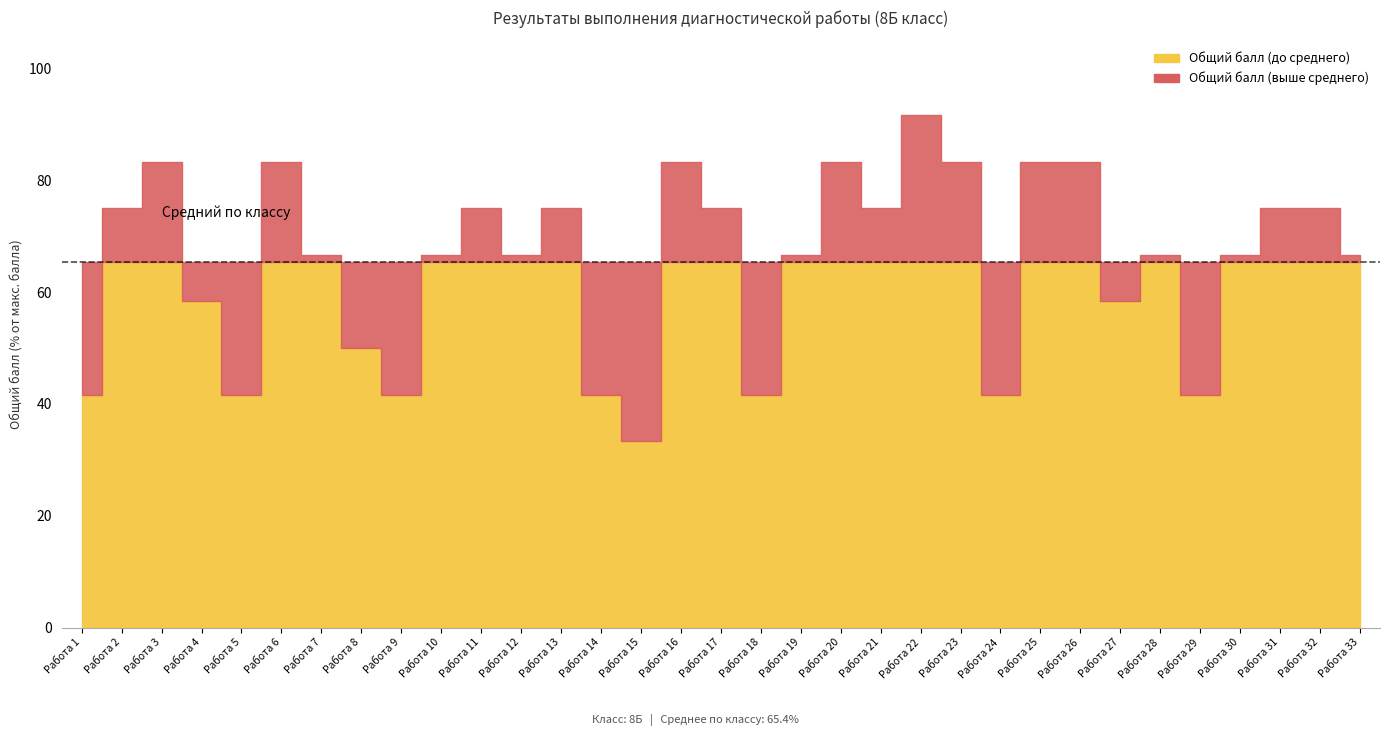

The value at Работа 28 is 33.8. True or false?

False